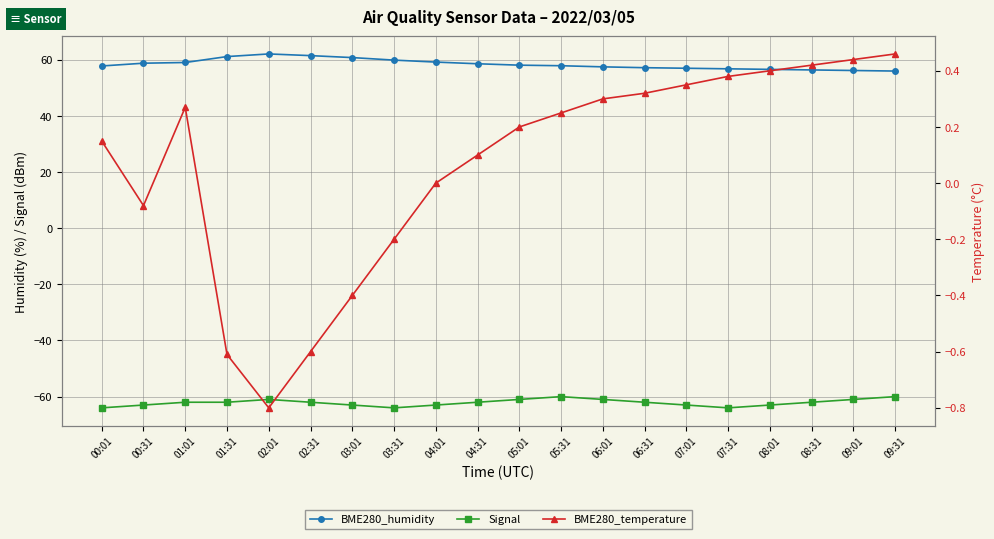

What position from the right is 05:31?

9